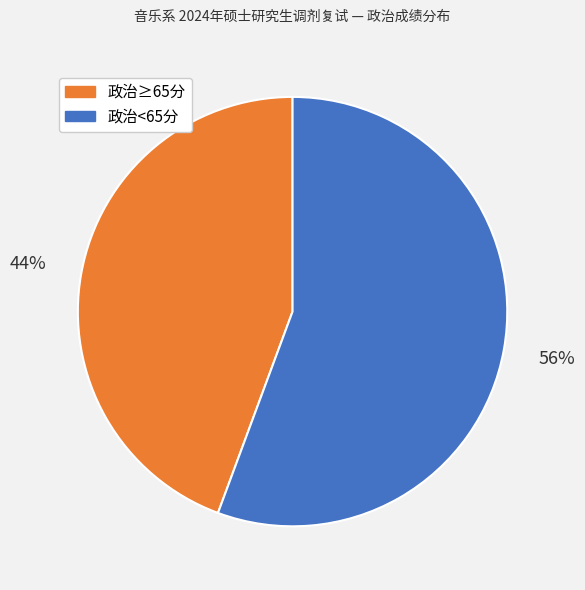

To the nearest percent, what is the average slice percentage?

50%